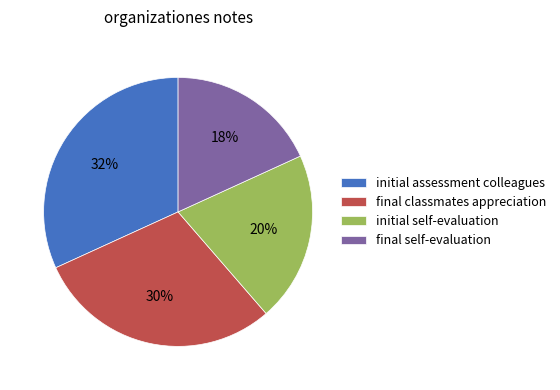

What is the largest slice in the pie chart?

initial assessment colleagues